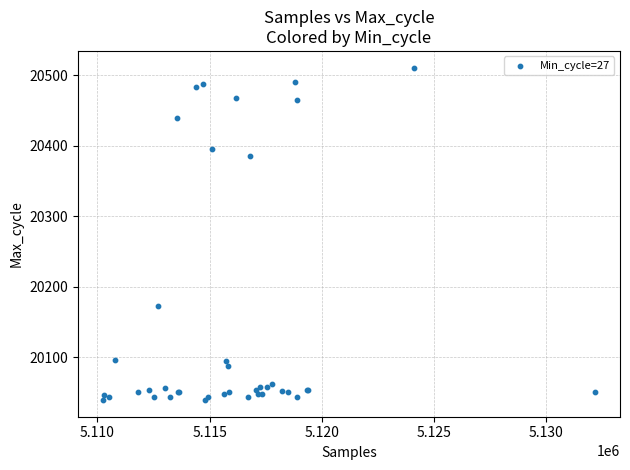

What Y value in the scatter plot is closest to 20275?

20173